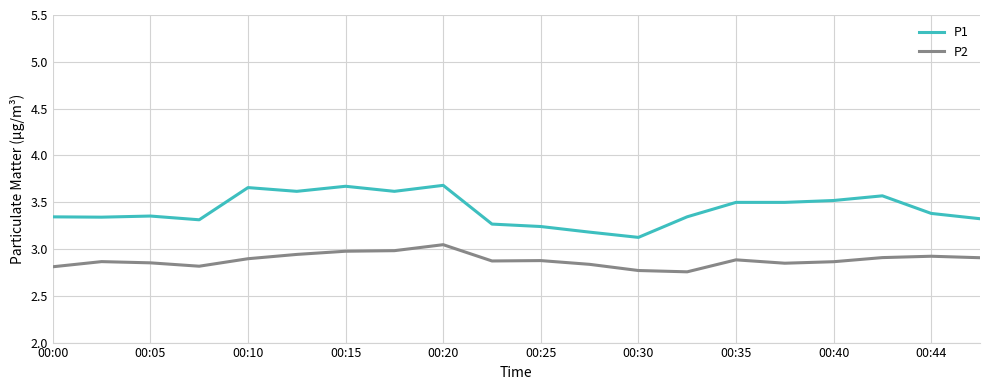

Which series has the largest total across all categories?

P1